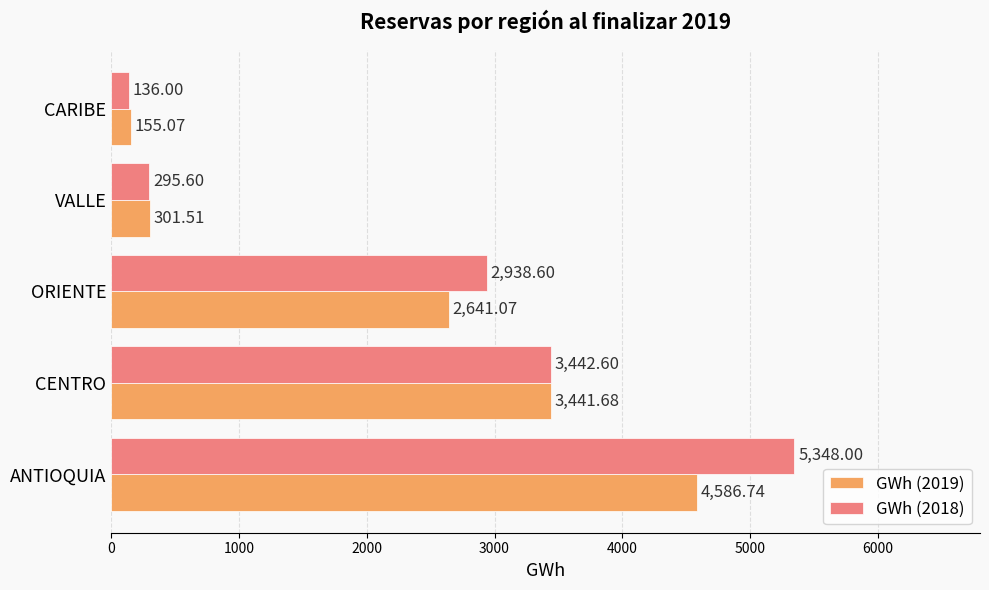

What is the difference between the maximum and second lowest values in the GWh (2018) series?

5052.4